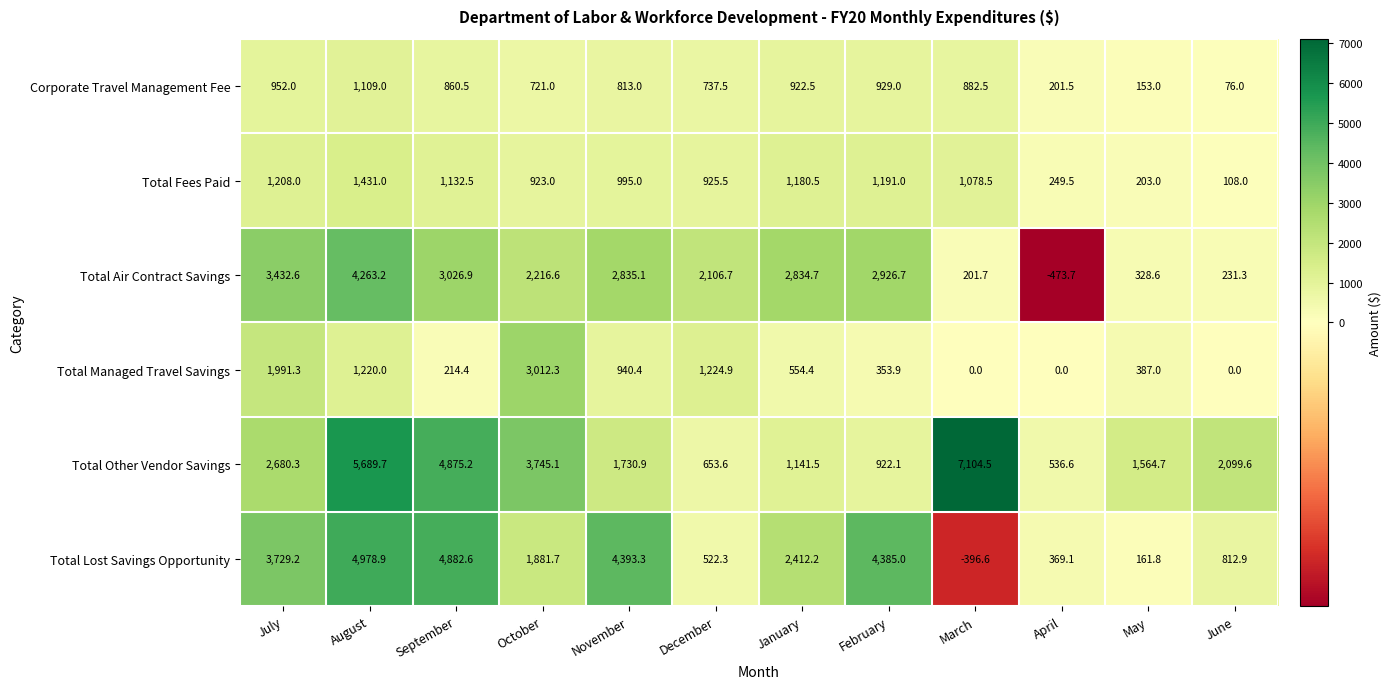

Which series has the largest total across all categories?

Total Other Vendor Savings